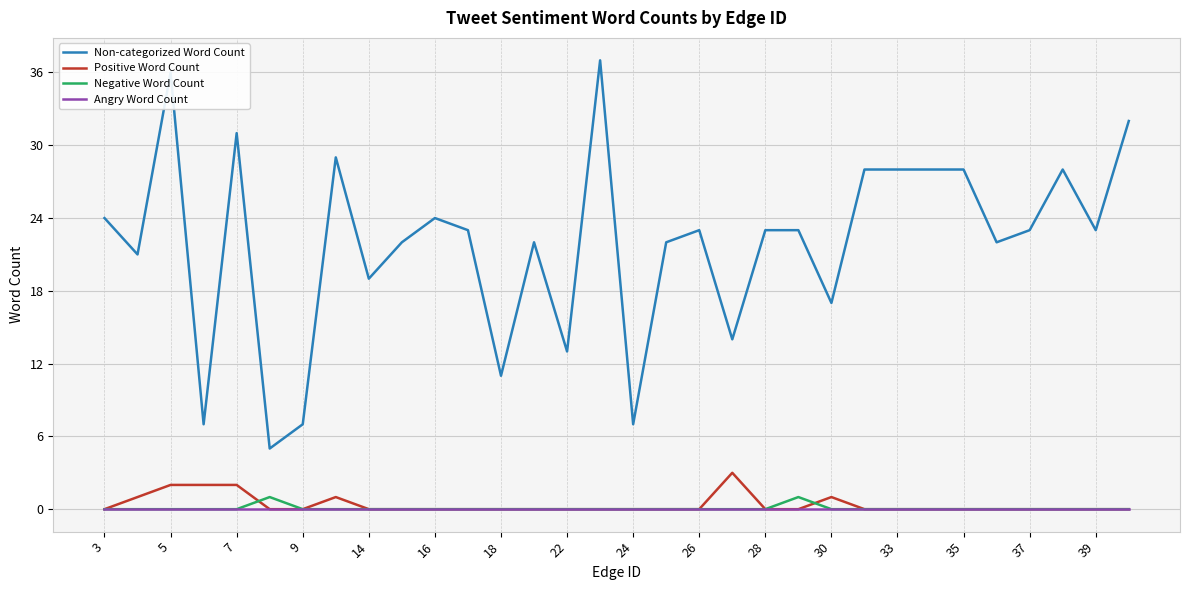

What is the average value of the Non-categorized Word Count series?

22